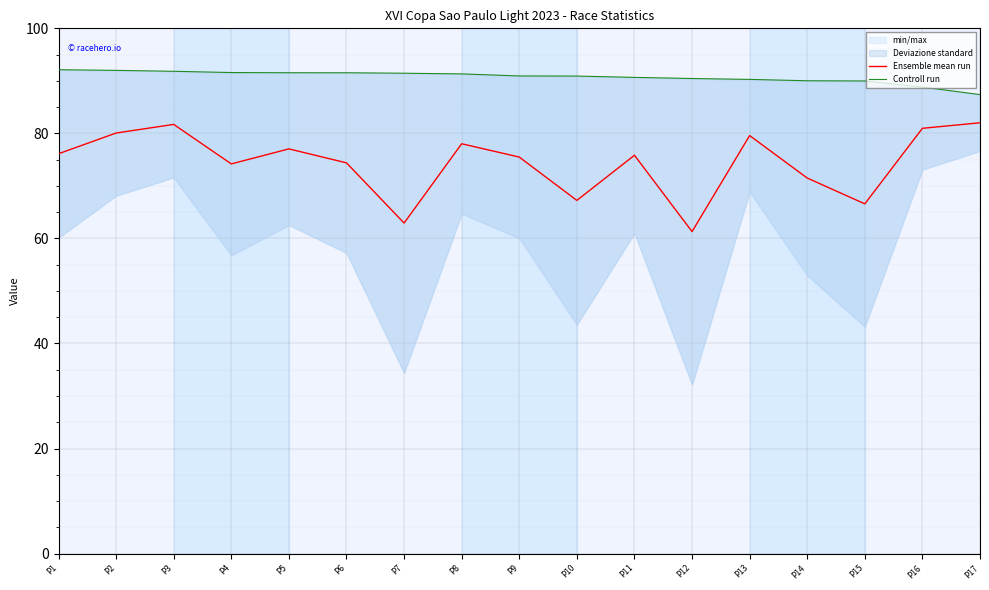

True or false: Controll run has a value of 90.0 at P14.

True